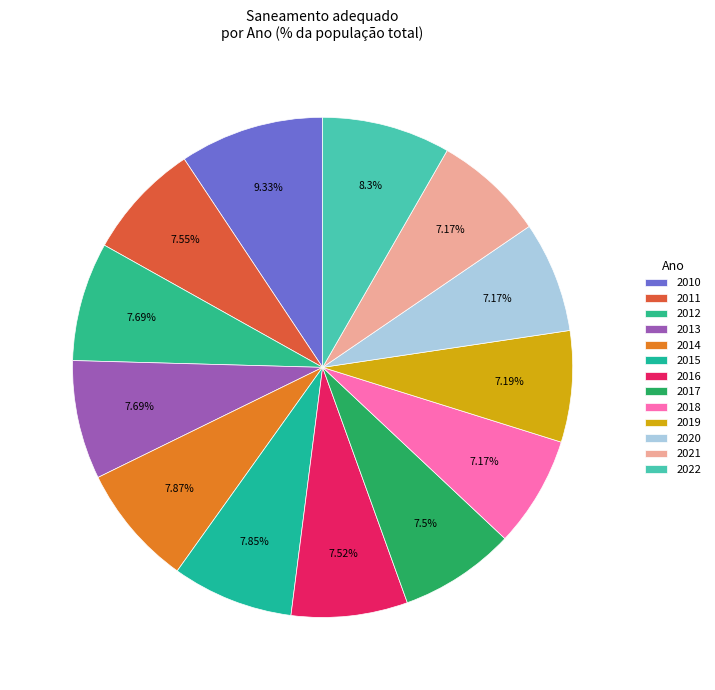

How many segments does this pie chart have?

13